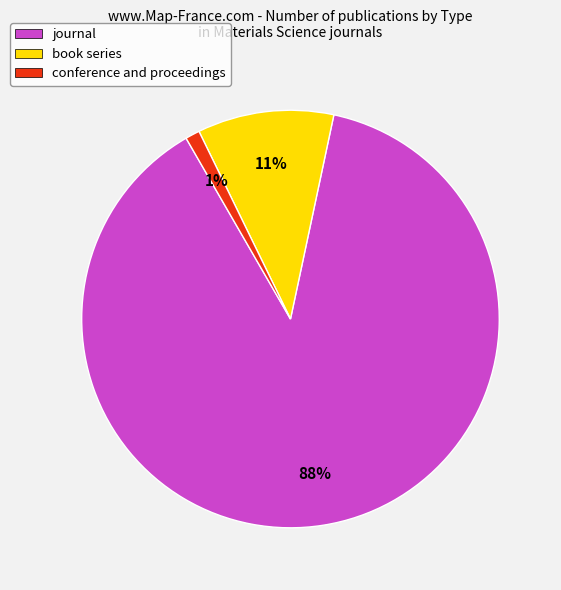

Is it true that journal is 88% of the pie?

True